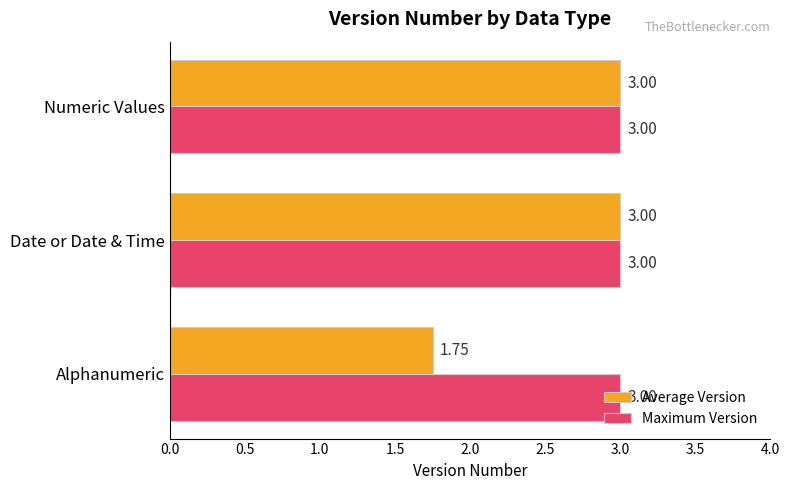

Is the value of Average Version at Alphanumeric greater than the value of Maximum Version at Alphanumeric?

No